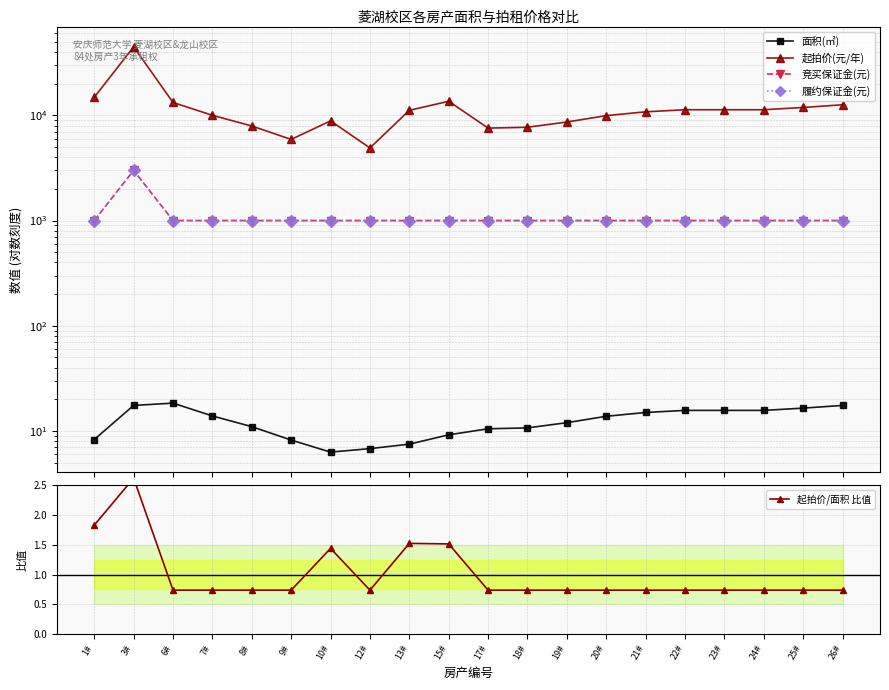

At how many categories does at least one series exceed 9414?

13